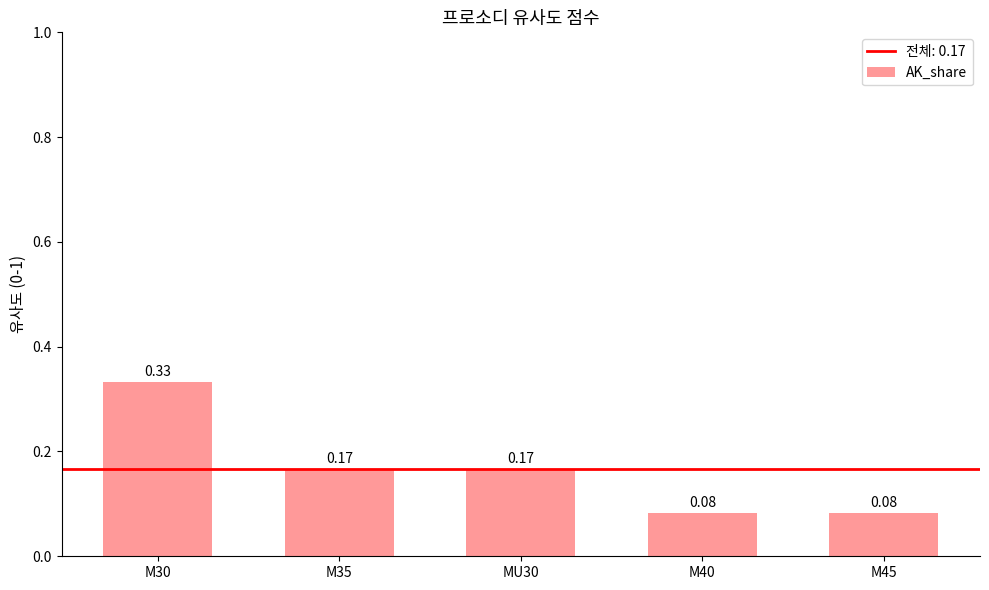

Which has a higher value, M40 or MU30?

MU30